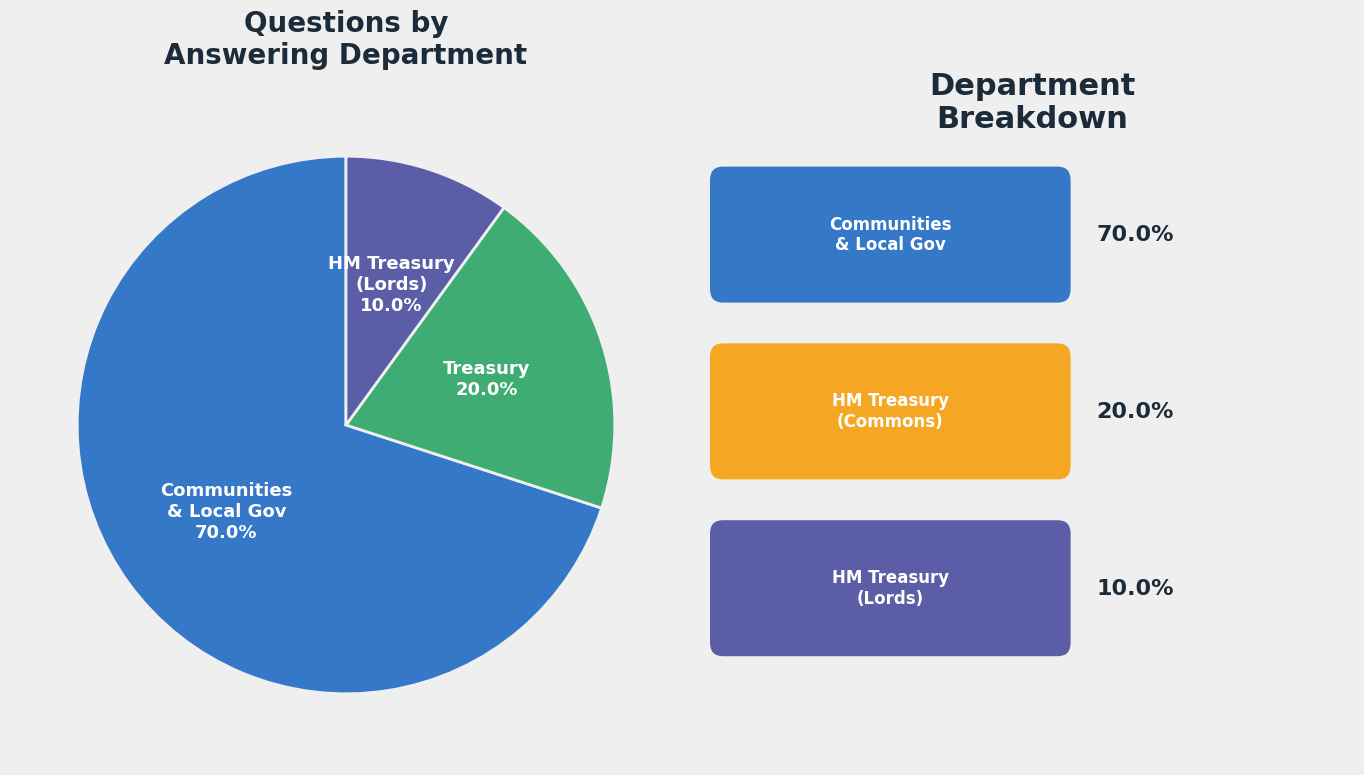

Is there a majority slice in this chart?

Yes